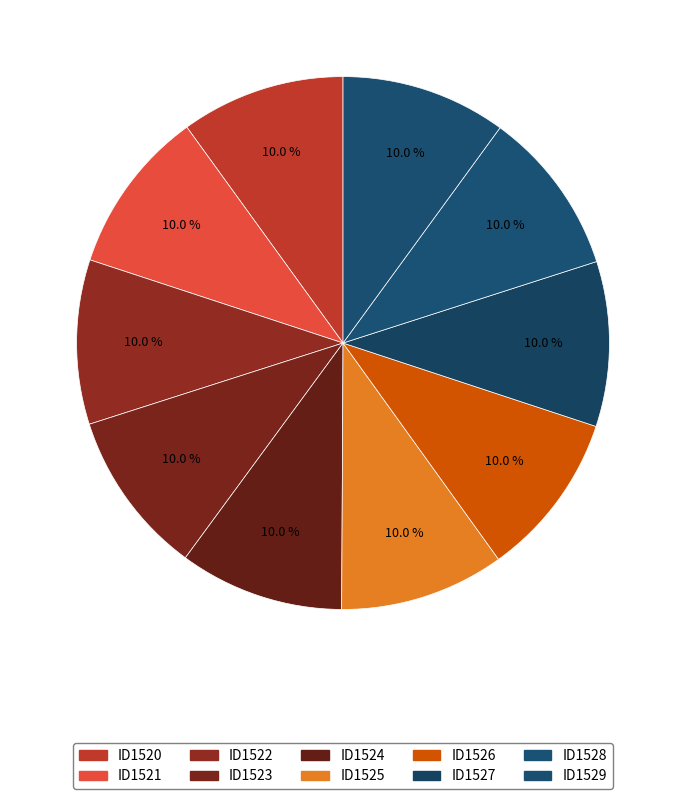

Is there a majority slice in this chart?

No